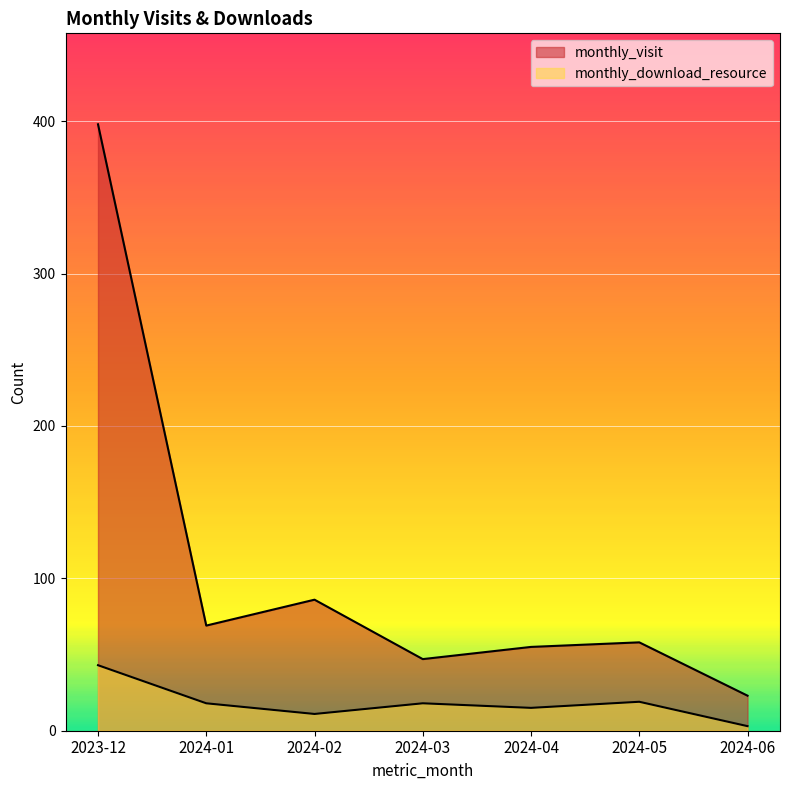

Which series has the largest range (max minus min)?

monthly_visit